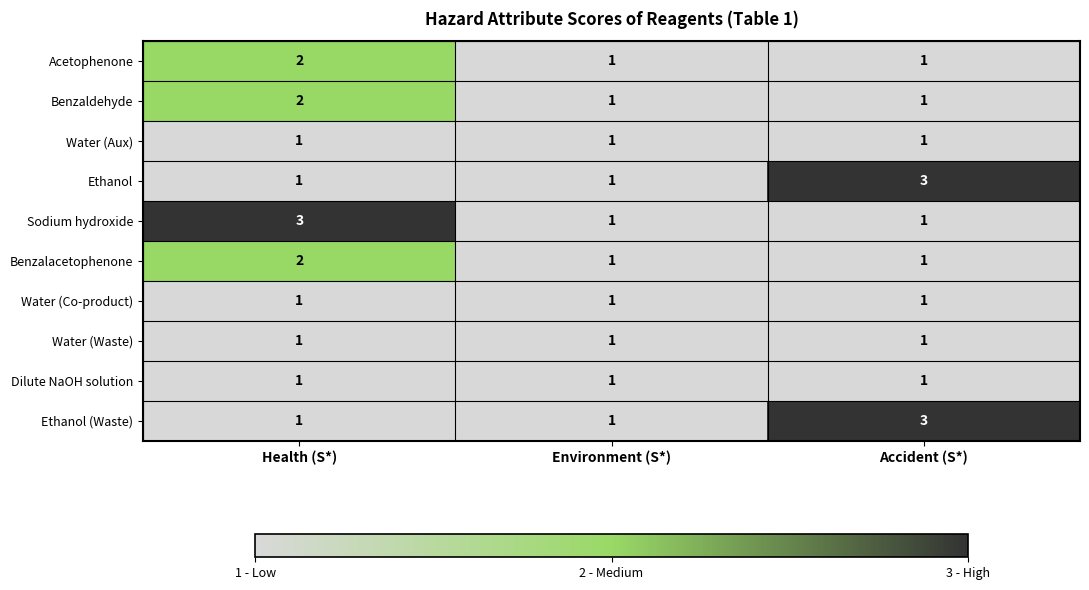

Reading left to right, what are all the values shown in this chart?

Acetophenone: Health (S*)=2	Environment (S*)=1	Accident (S*)=1
Benzaldehyde: Health (S*)=2	Environment (S*)=1	Accident (S*)=1
Water (Aux): Health (S*)=1	Environment (S*)=1	Accident (S*)=1
Ethanol: Health (S*)=1	Environment (S*)=1	Accident (S*)=3
Sodium hydroxide: Health (S*)=3	Environment (S*)=1	Accident (S*)=1
Benzalacetophenone: Health (S*)=2	Environment (S*)=1	Accident (S*)=1
Water (Co-product): Health (S*)=1	Environment (S*)=1	Accident (S*)=1
Water (Waste): Health (S*)=1	Environment (S*)=1	Accident (S*)=1
Dilute NaOH solution: Health (S*)=1	Environment (S*)=1	Accident (S*)=1
Ethanol (Waste): Health (S*)=1	Environment (S*)=1	Accident (S*)=3